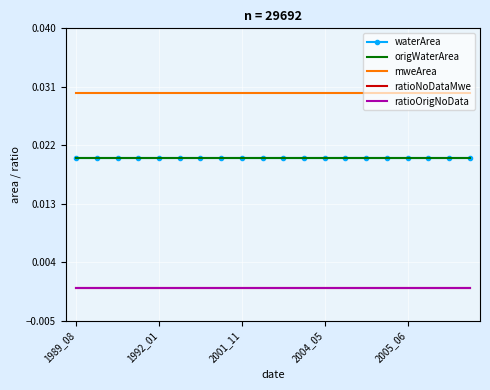

How many lines are shown in the chart?

5